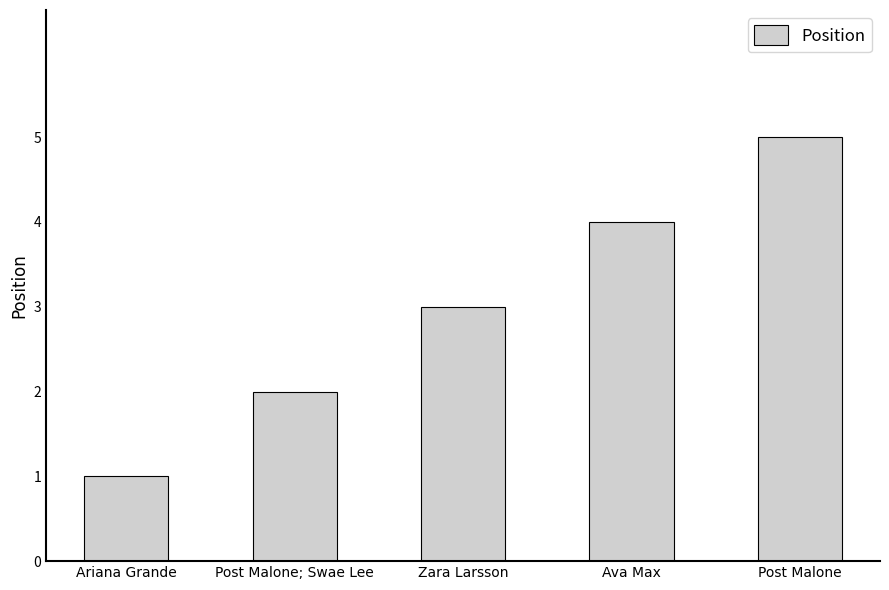

The chart shows a value of 3 at Post Malone; Swae Lee. True or false?

False